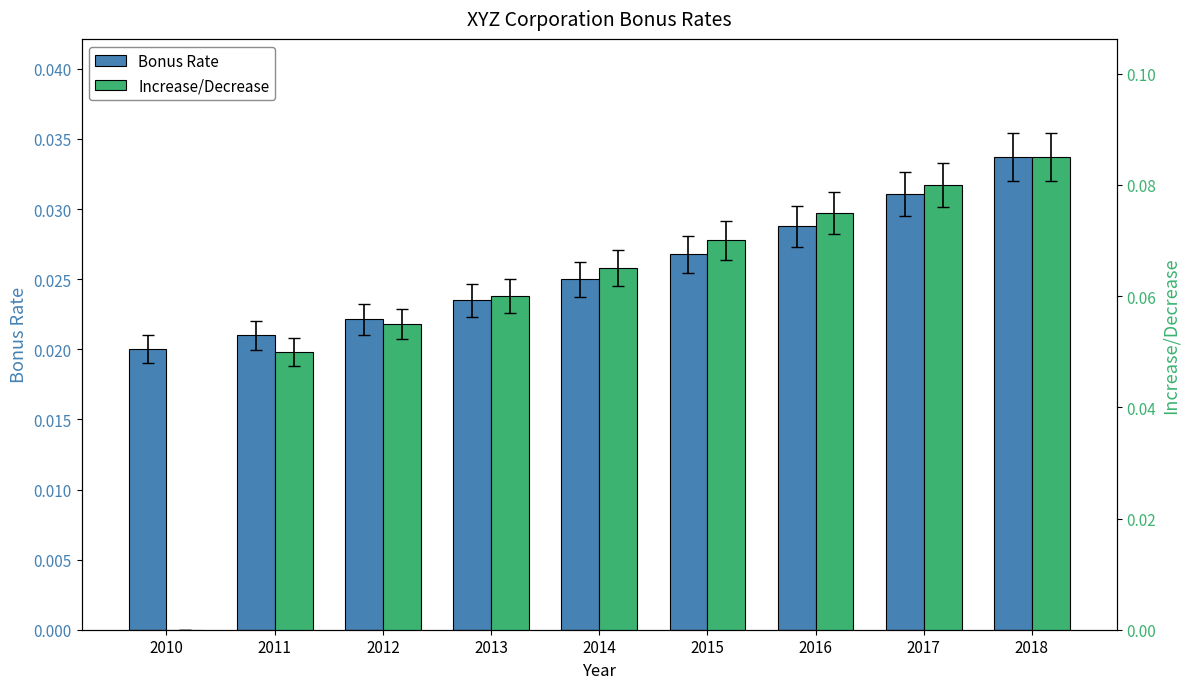

At which category does the chart reach its minimum across all series?

2010